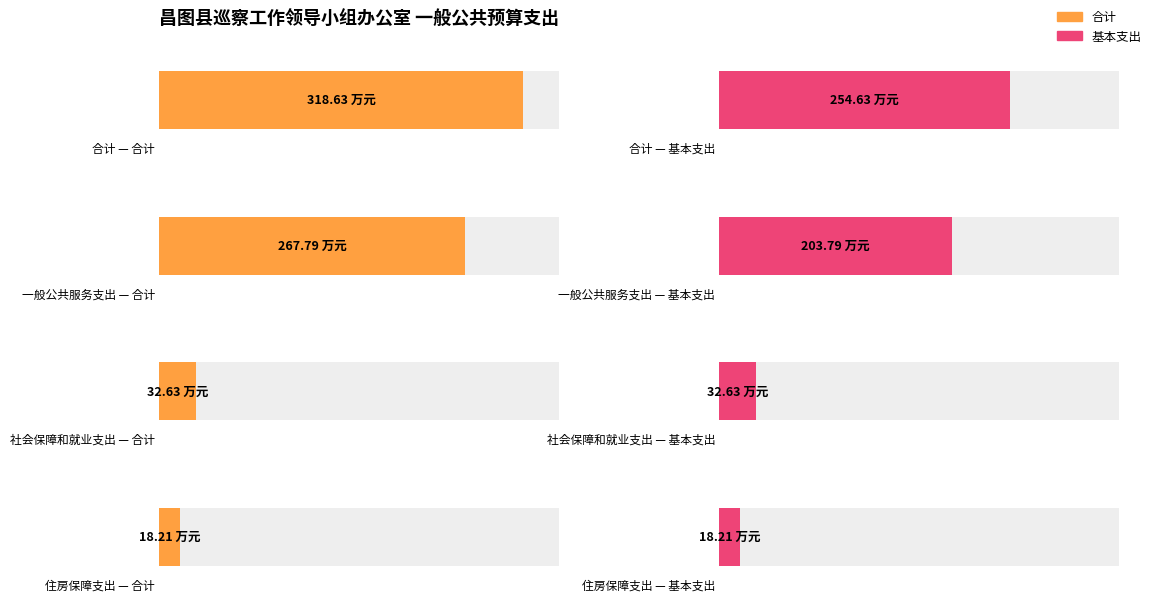

What is the value of the 基本支出 bar at the 3rd from the left?

32.6